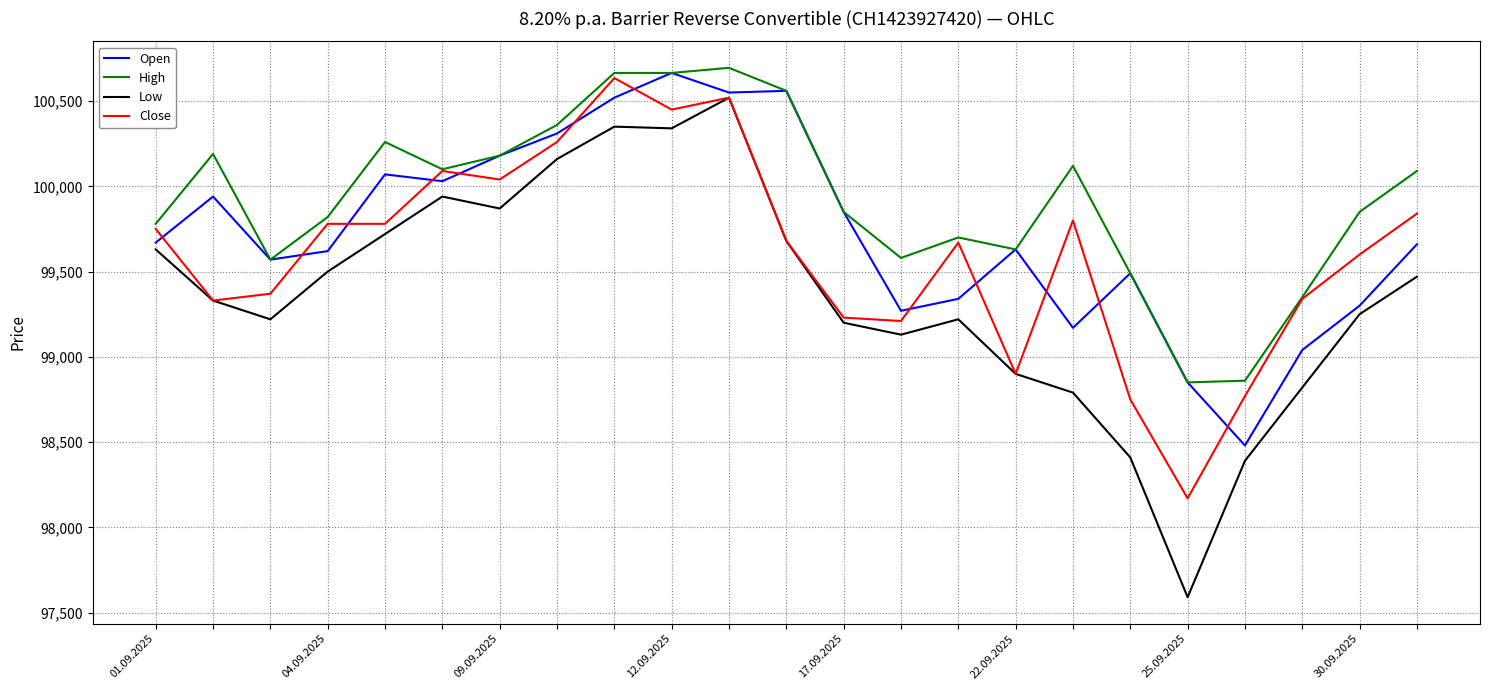

What is the sum of all Close values?

2290965